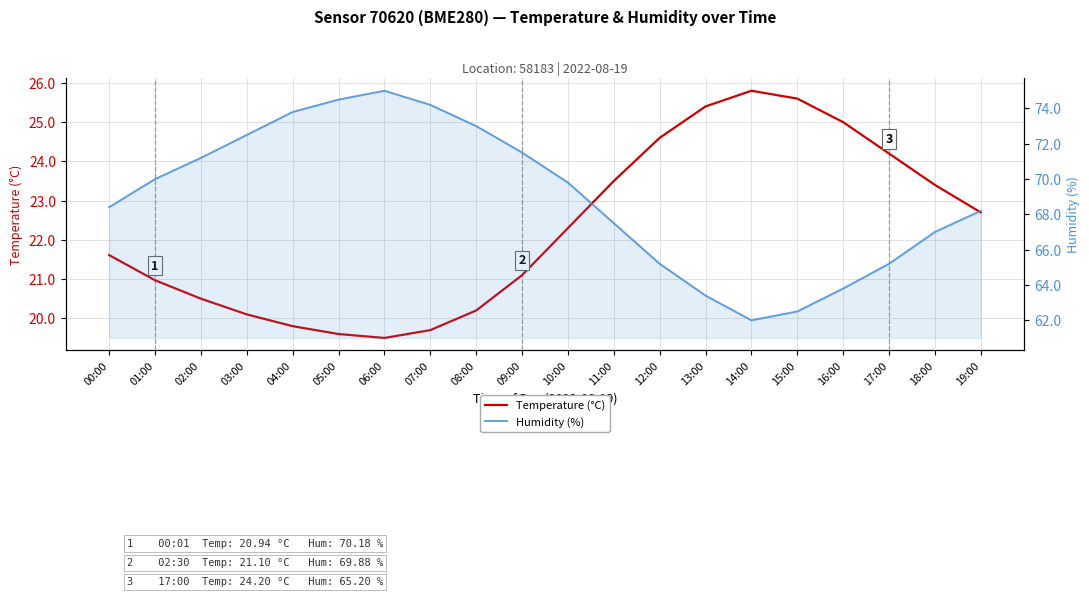

What is the minimum value shown in the chart?

19.5